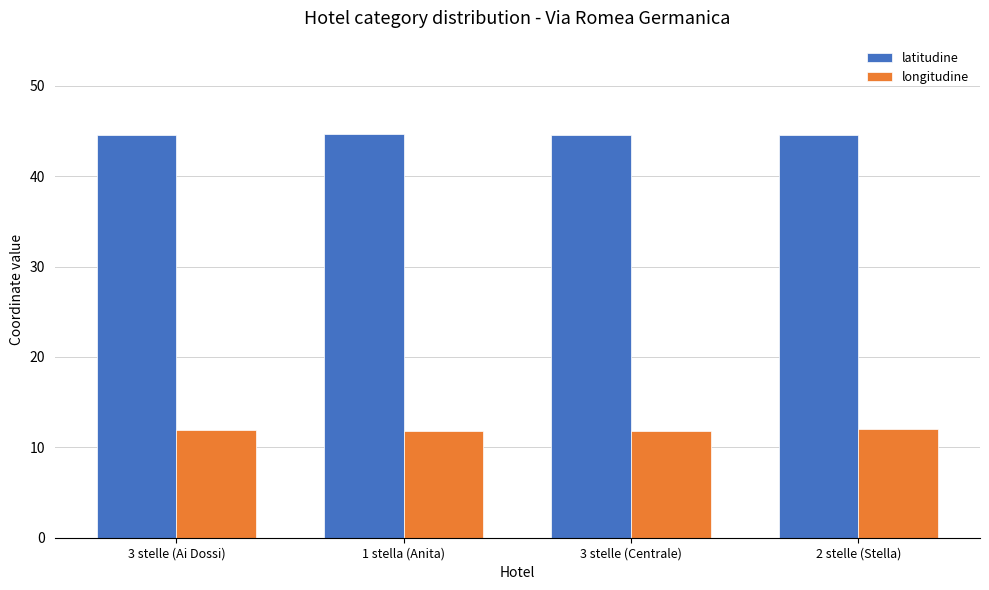

Is it true that longitudine equals 7.0 at 3 stelle (Centrale)?

False